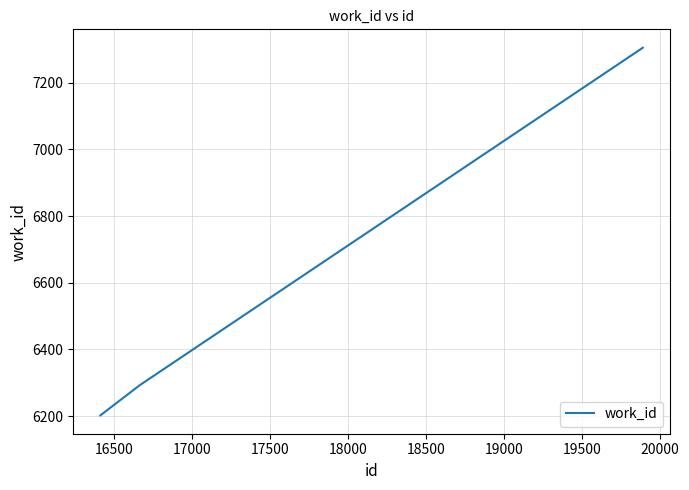

What is the minimum value shown in the chart?

6202